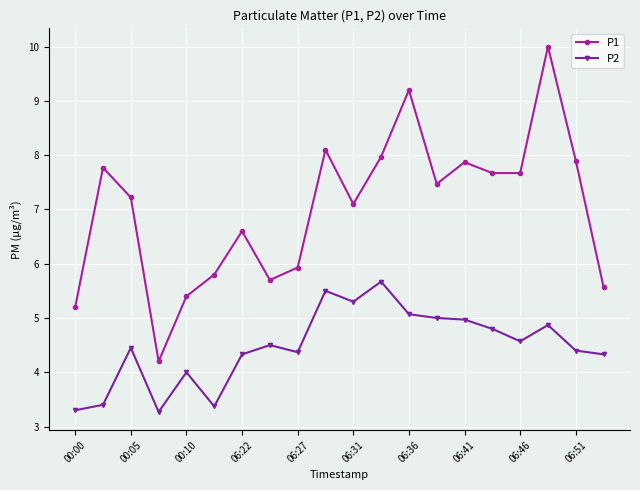

Which series has the widest spread of values?

P1